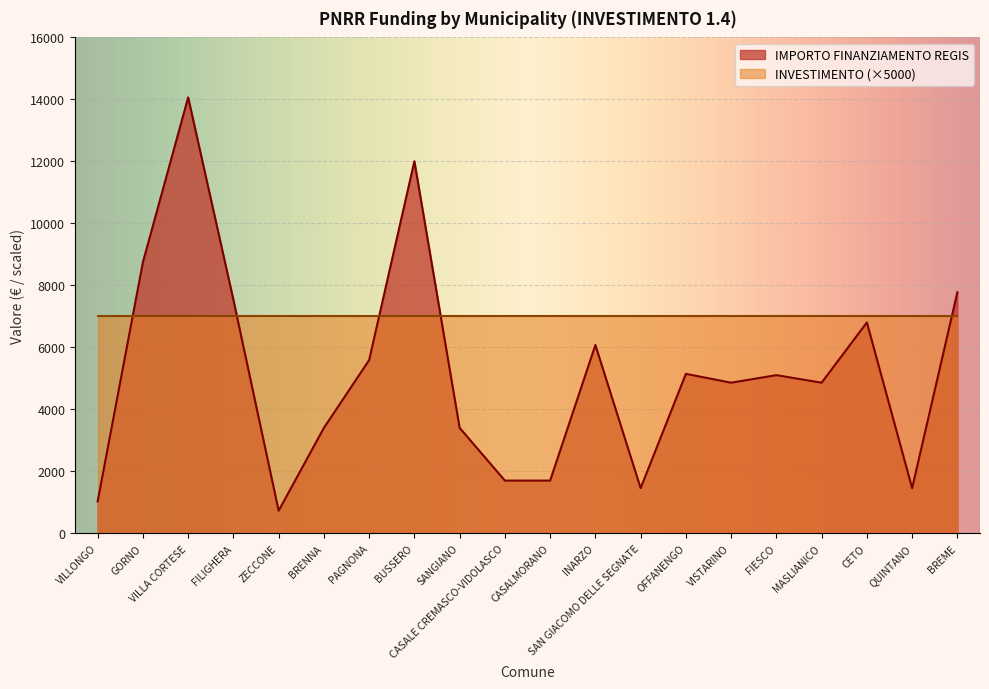

Where is the first local maximum?

VILLA CORTESE